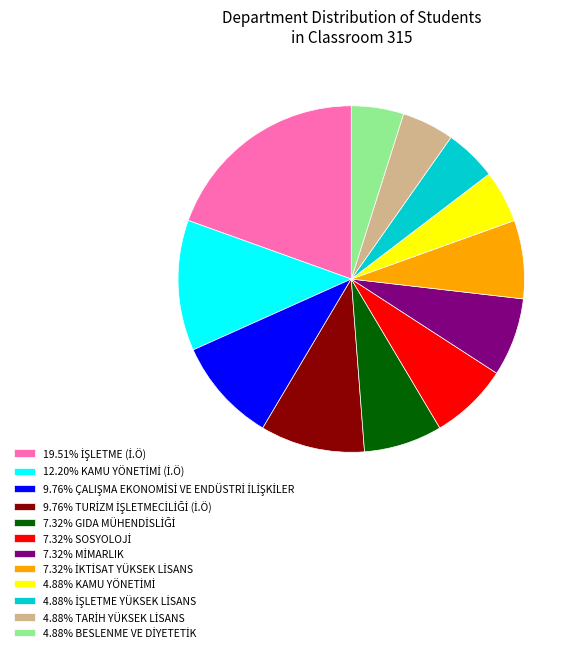

Does any single category account for the majority?

No